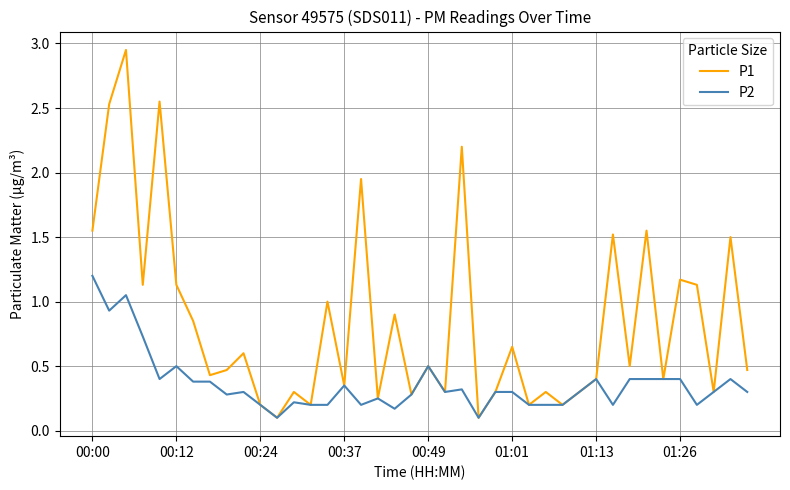

Which series has the largest range (max minus min)?

P1